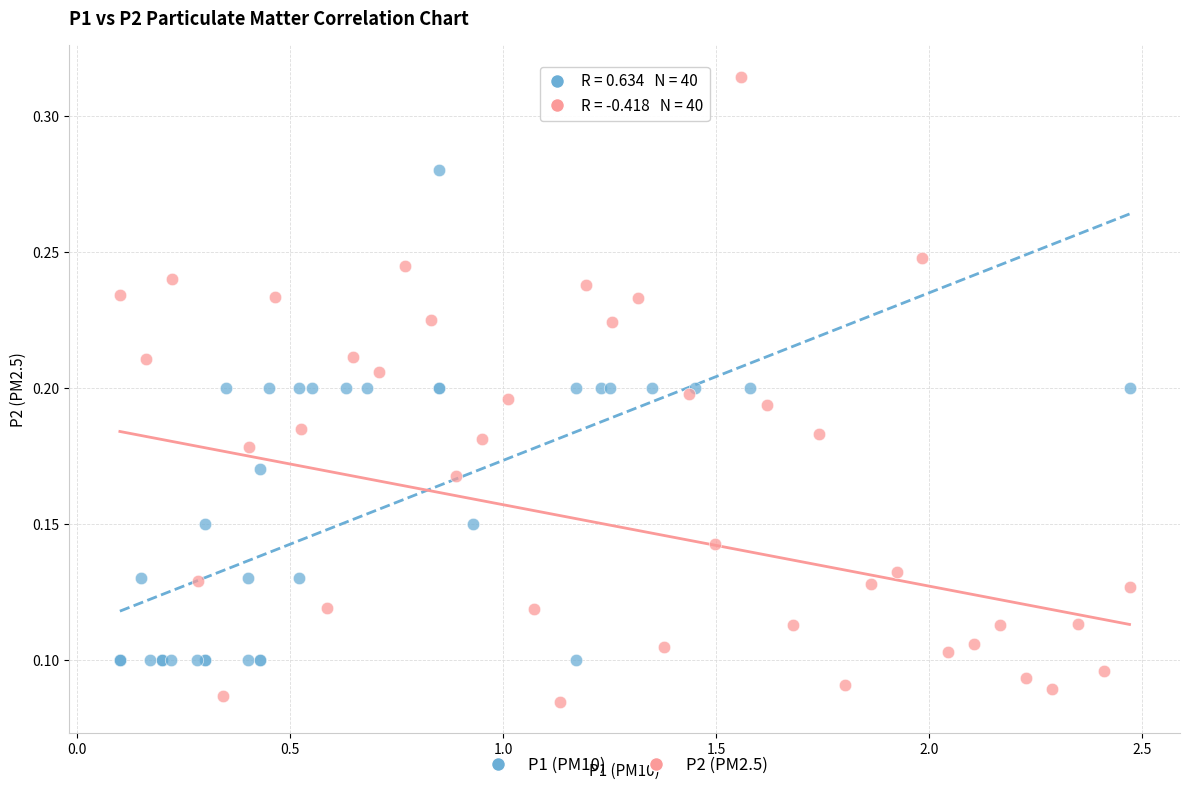

Which series contains the lowest Y value?

P2 (PM2.5)